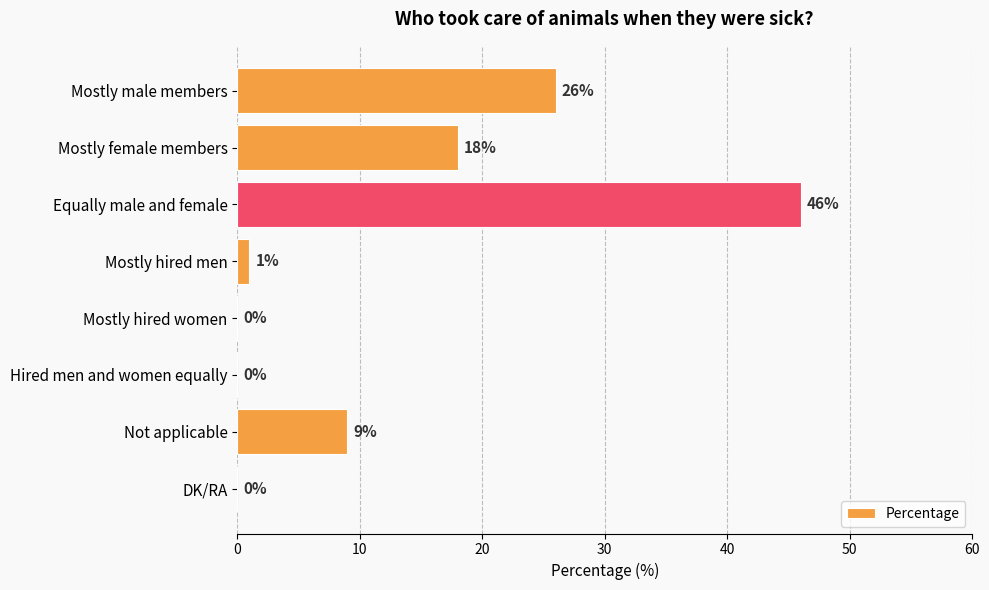

What is the change in value from Mostly female members to Not applicable?

-9